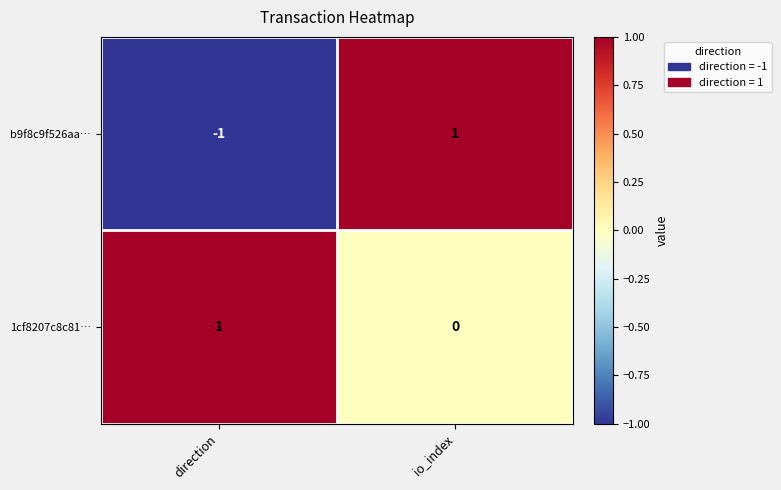

Which series has the largest range (max minus min)?

b9f8c9f526aa…